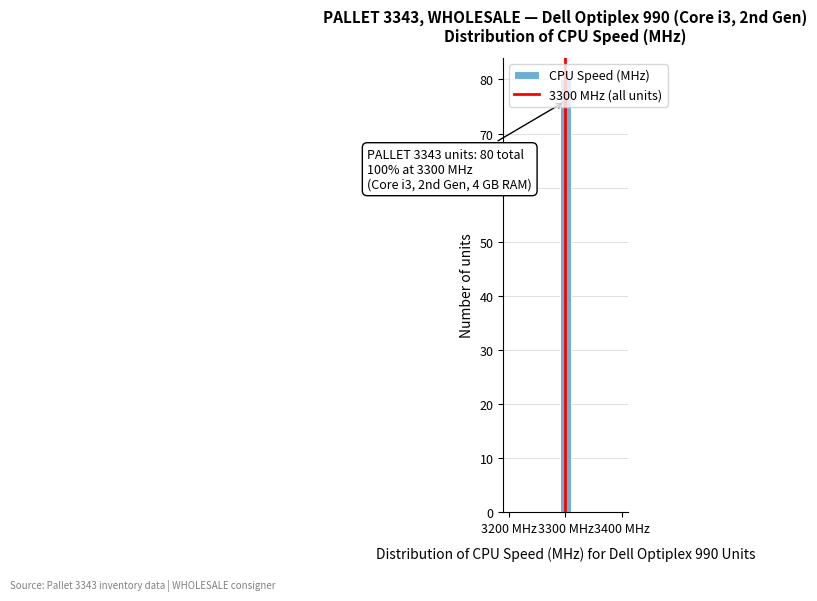

Around what value on the x-axis is the tallest bar? Give the approximate position of its centre, as read against the axis.

3300